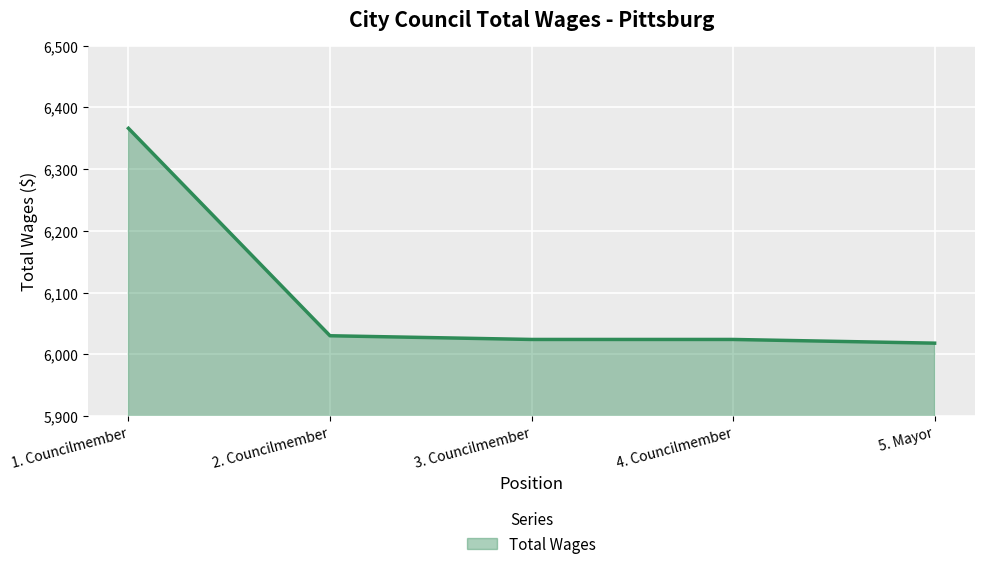

What is the average value?

6092